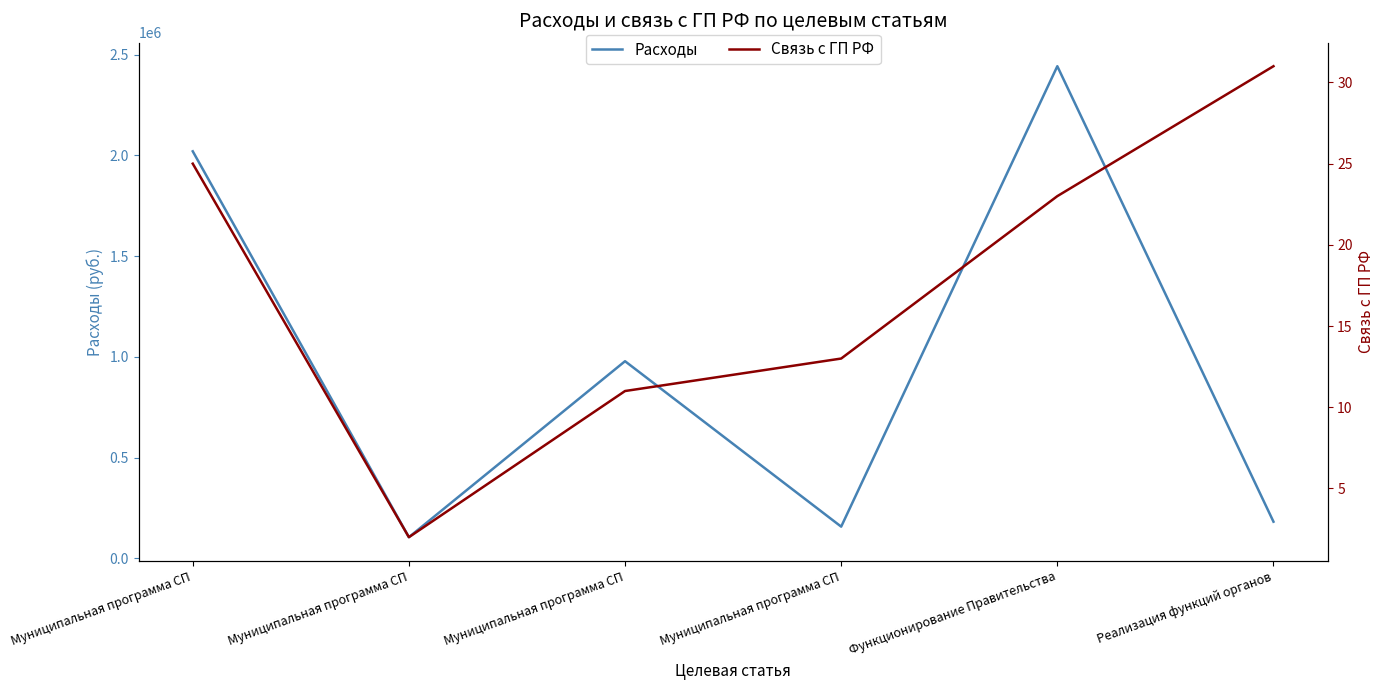

True or false: Связь с ГП РФ has more than 0 points higher than both neighbors.

False